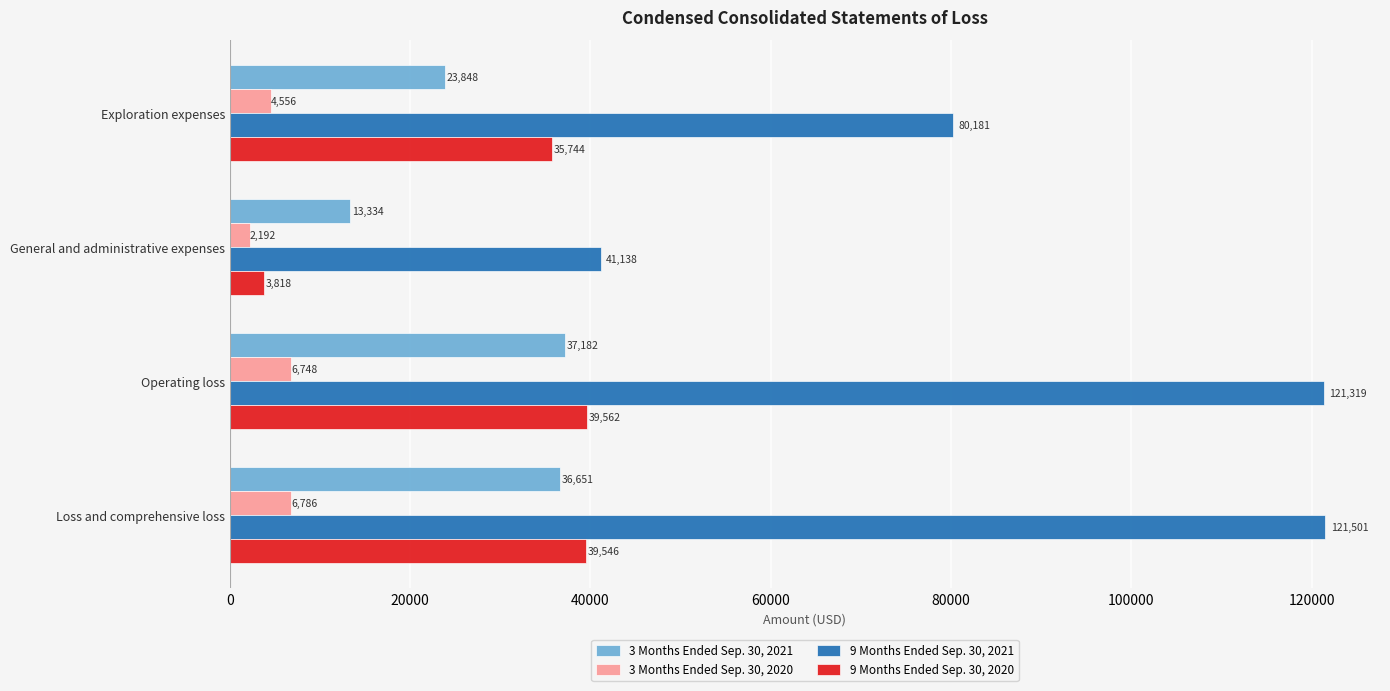

At which category is the sum across all series the highest?

Operating loss